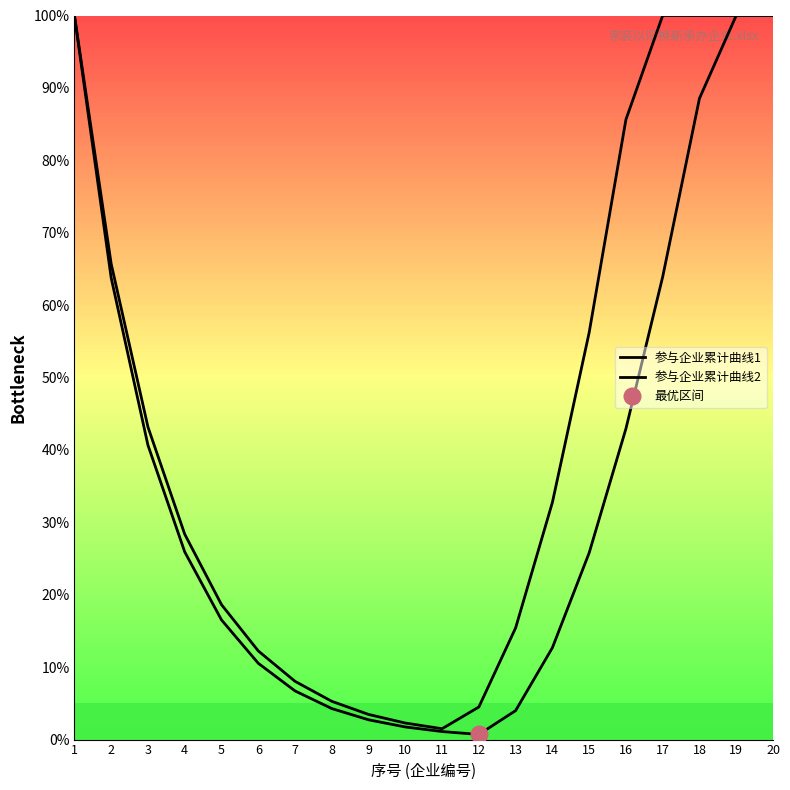

What is the minimum value for 参与企业累计曲线2?

1.5